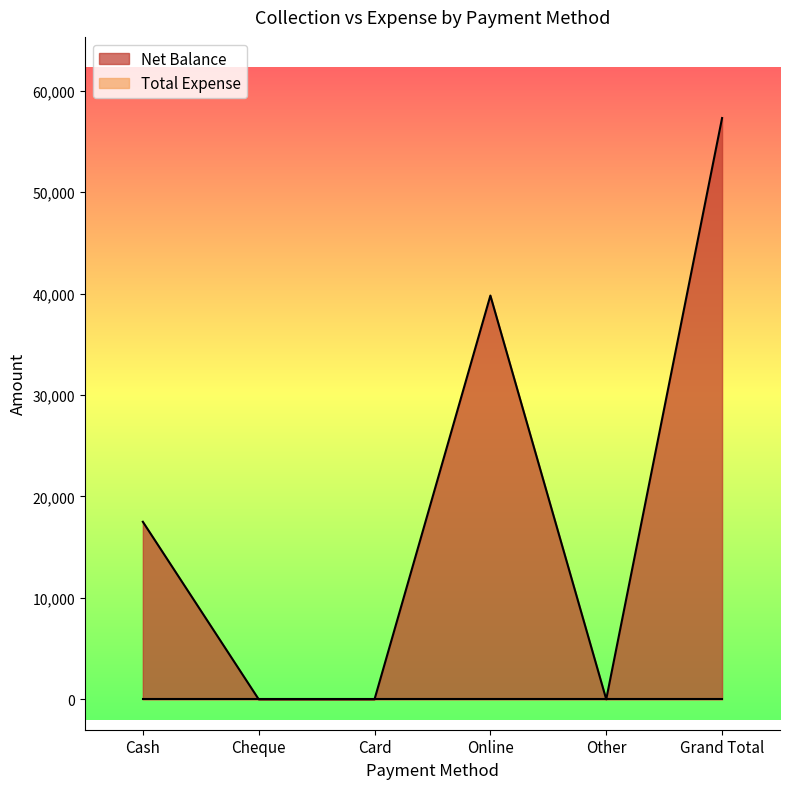

At which label is the value closest to 28650?

Cash